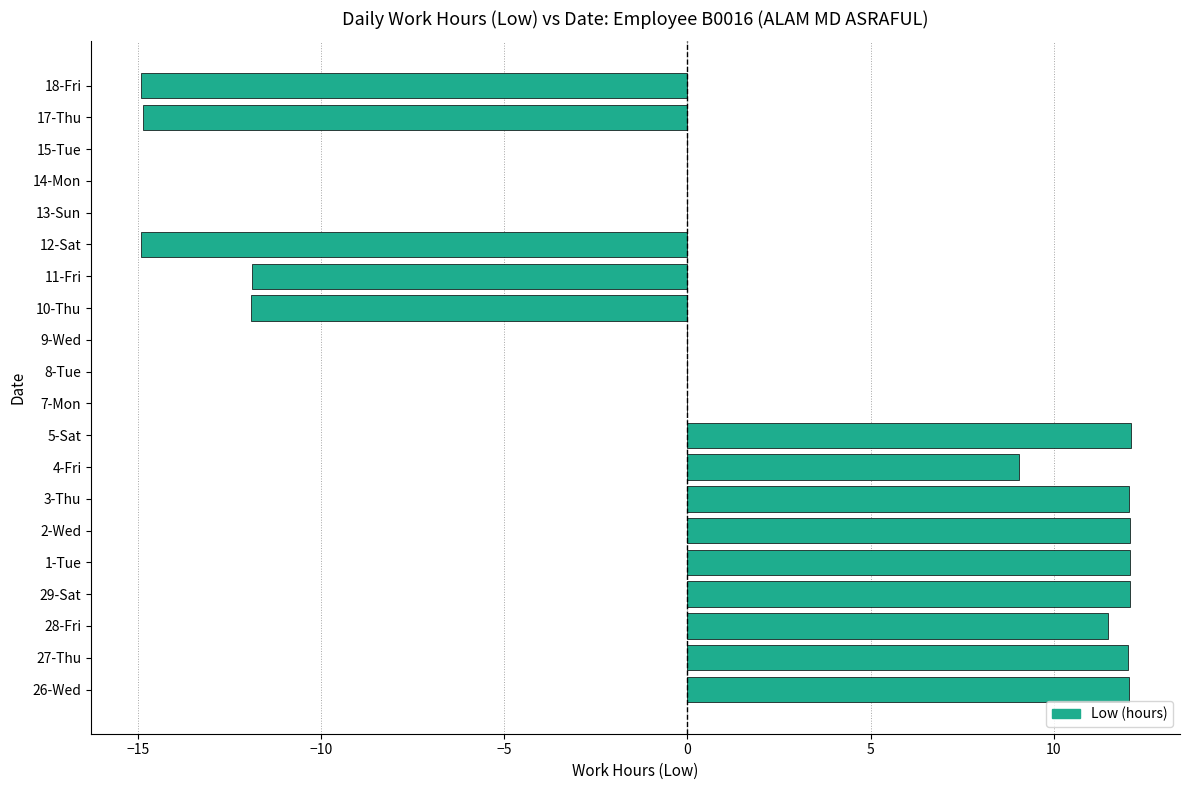

The chart shows a value of 14.0 at 8-Tue. True or false?

False